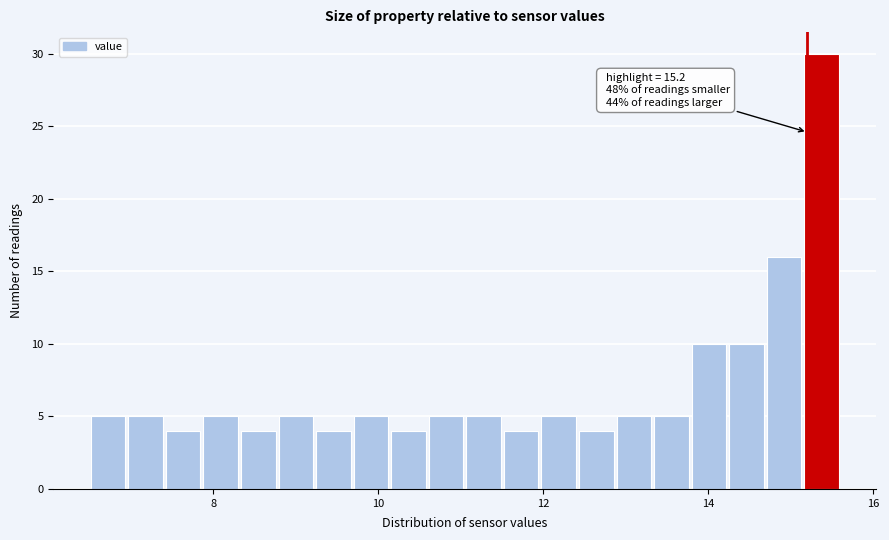

Read against the x-axis, roughly where is the centre of the tallest bar?

15.4